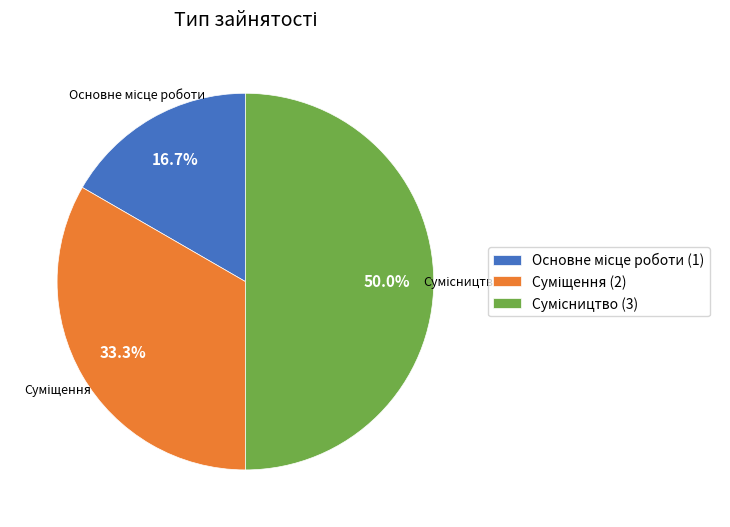

Count the number of slices in the pie.

3